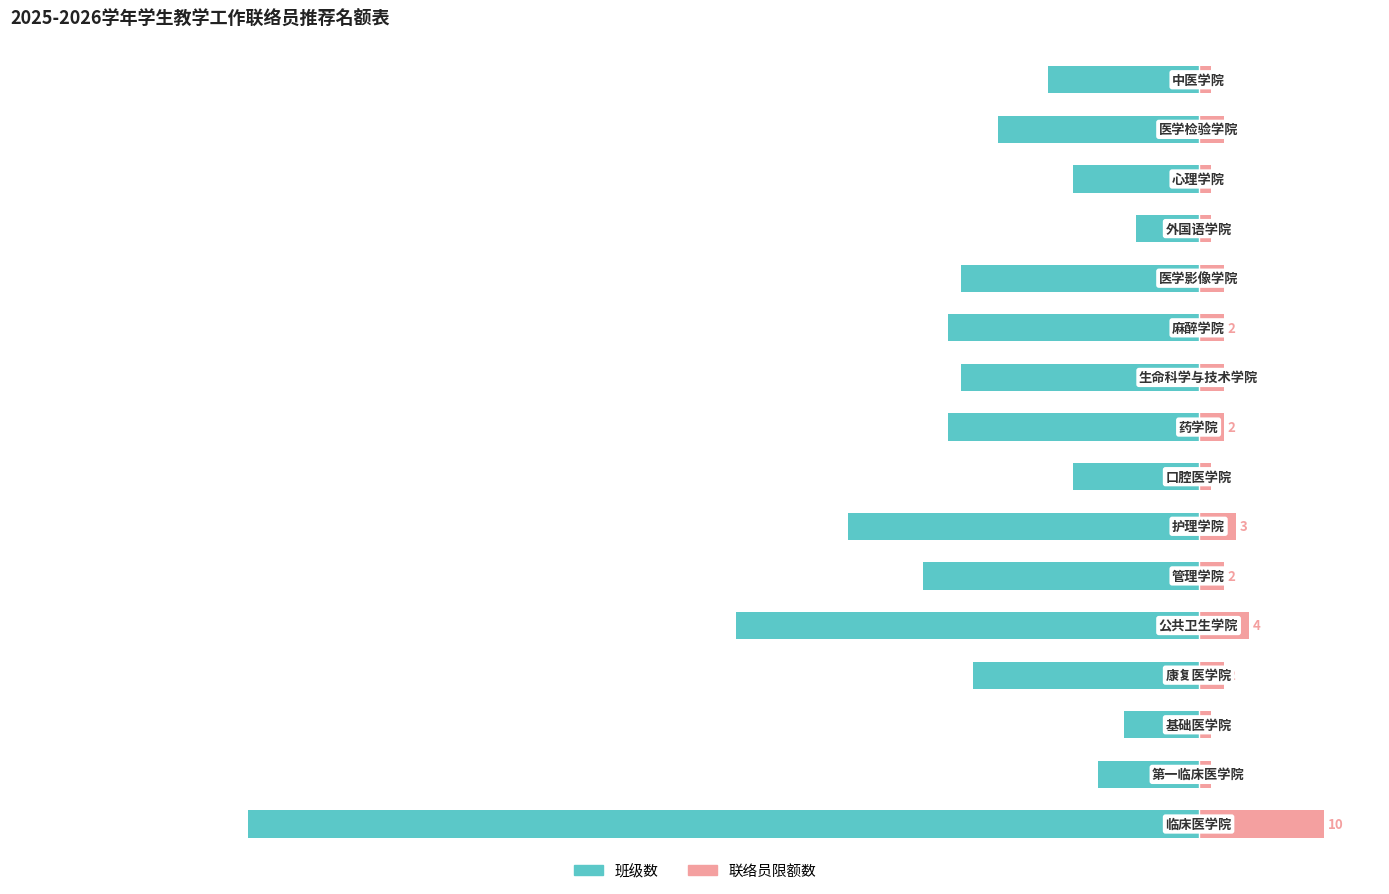

What is the lowest value of the 联络员限额数 series?

1